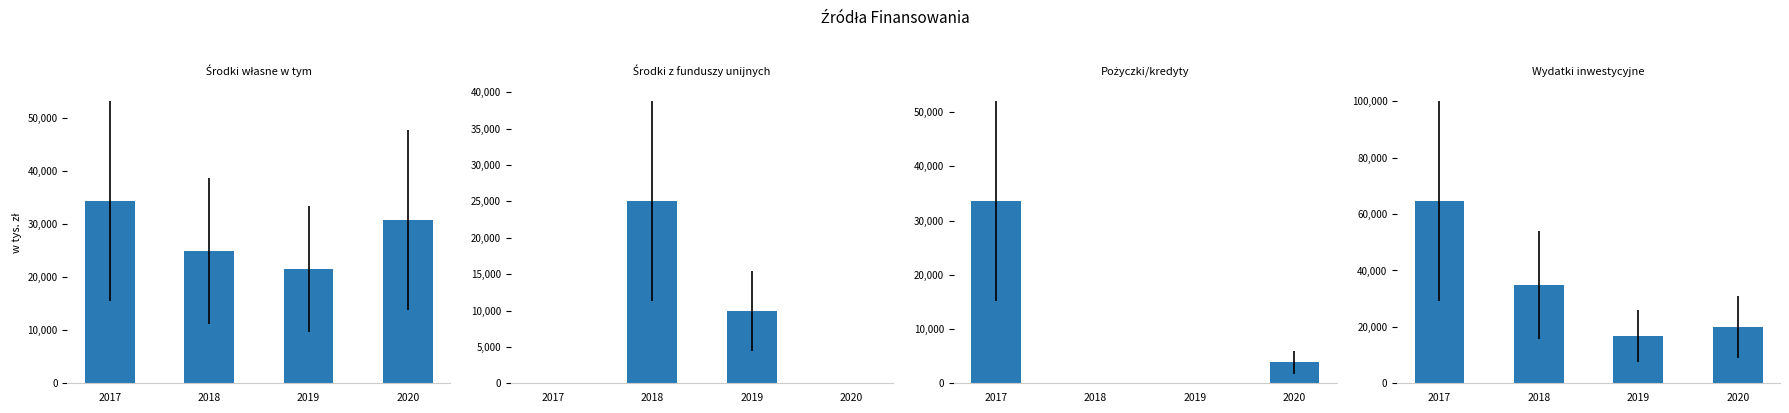

What is the sum of all Pożyczki/kredyty values?

37400.0